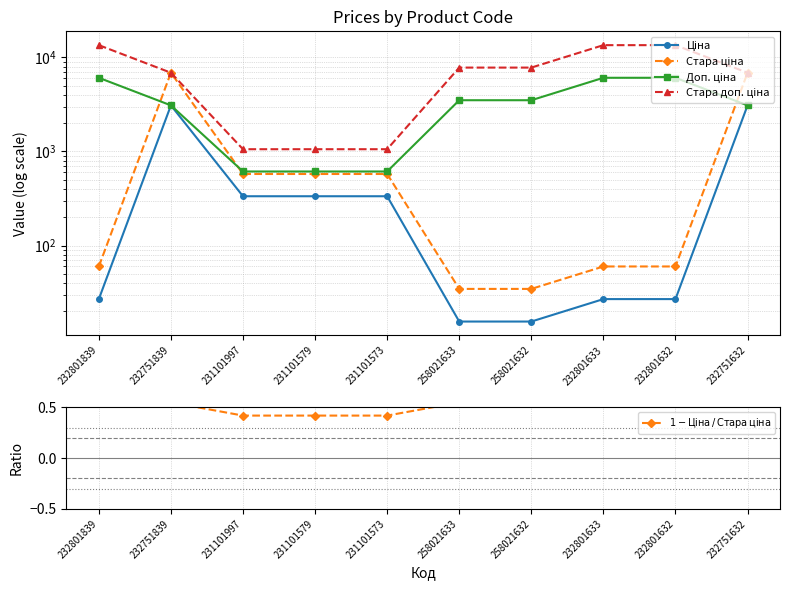

Does the chart have visible grid lines?

Yes